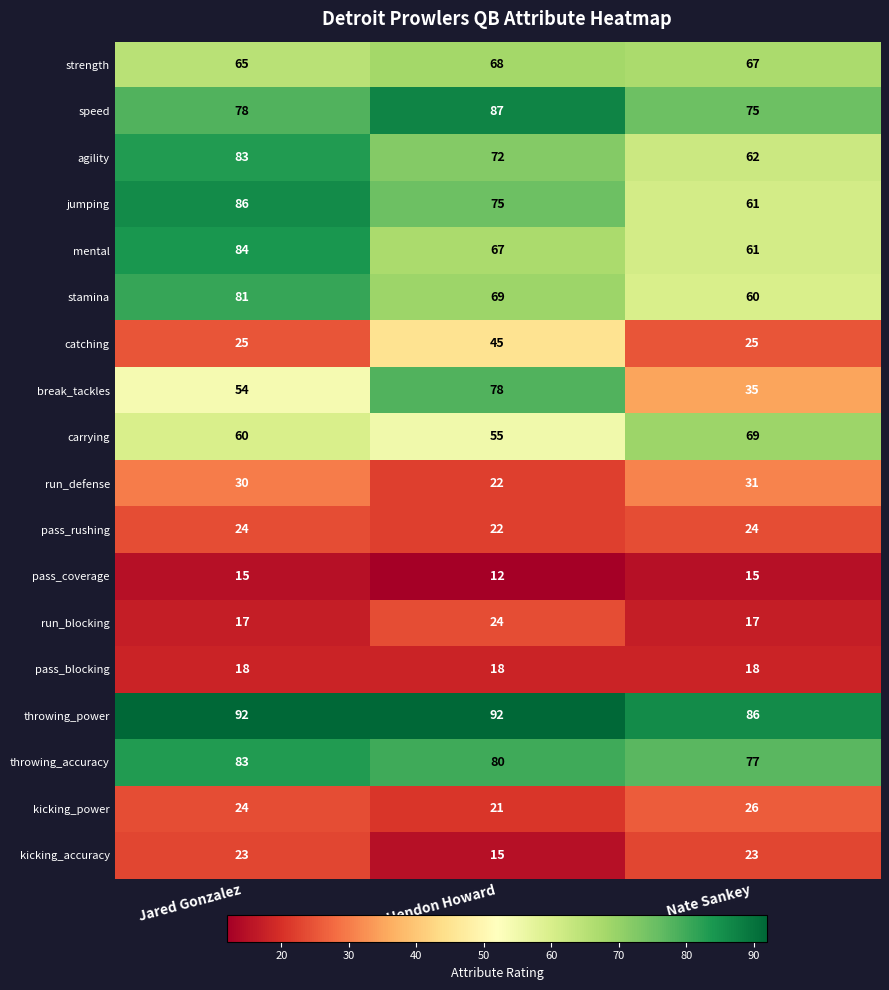

How many categories are shown in the chart?

3